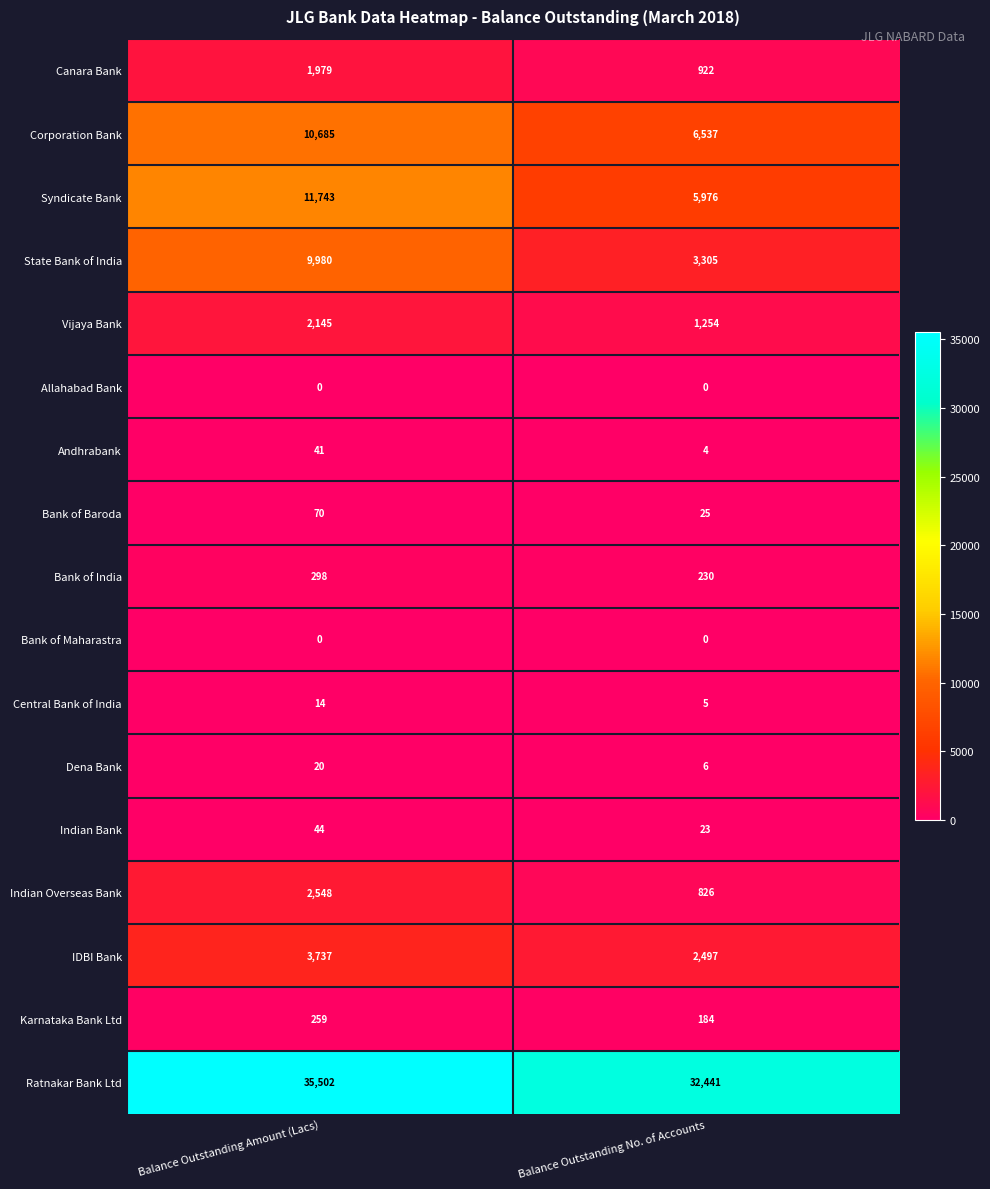

At which category is the sum across all series the highest?

Balance Outstanding Amount (Lacs)